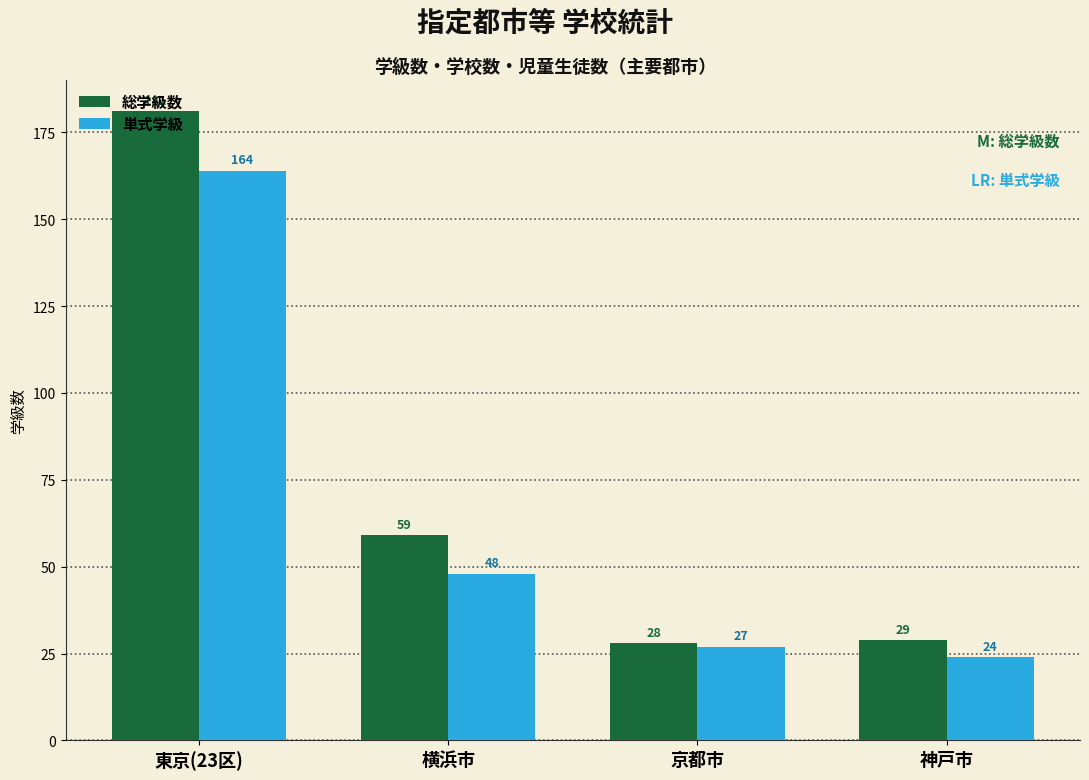

At how many categories does at least one series exceed 33?

2